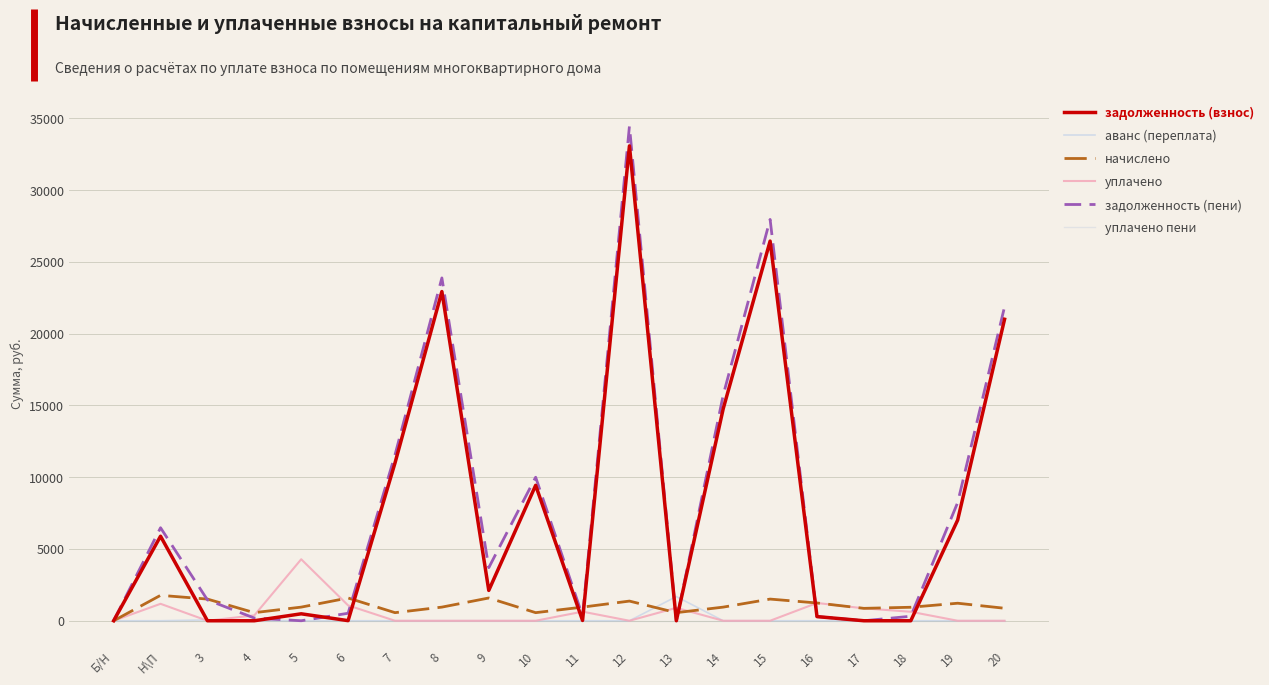

Which series has the largest range (max minus min)?

задолженность (пени)